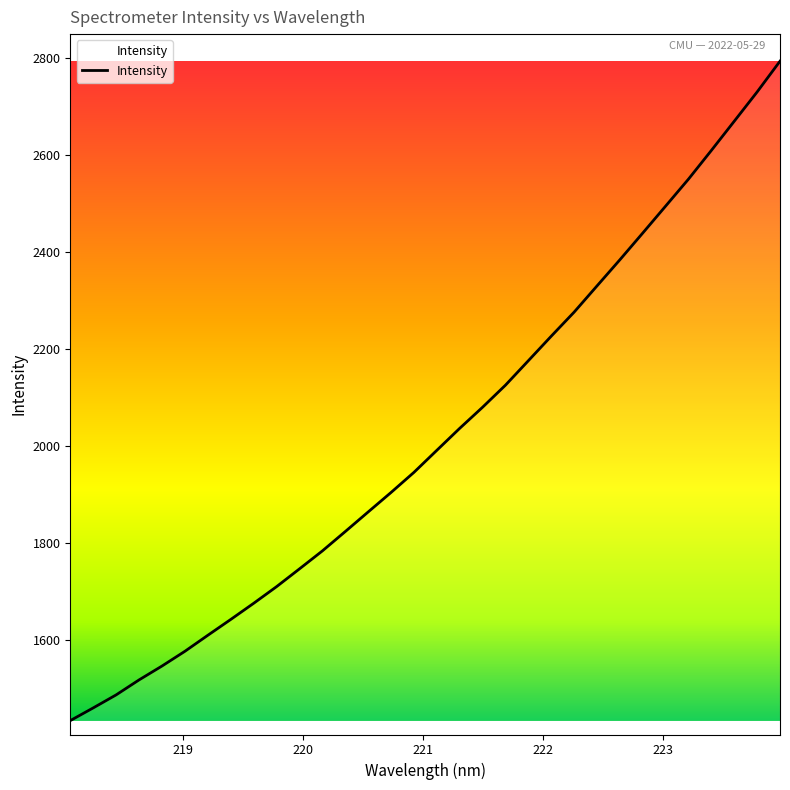

What is the maximum value shown in the chart?

2794.3